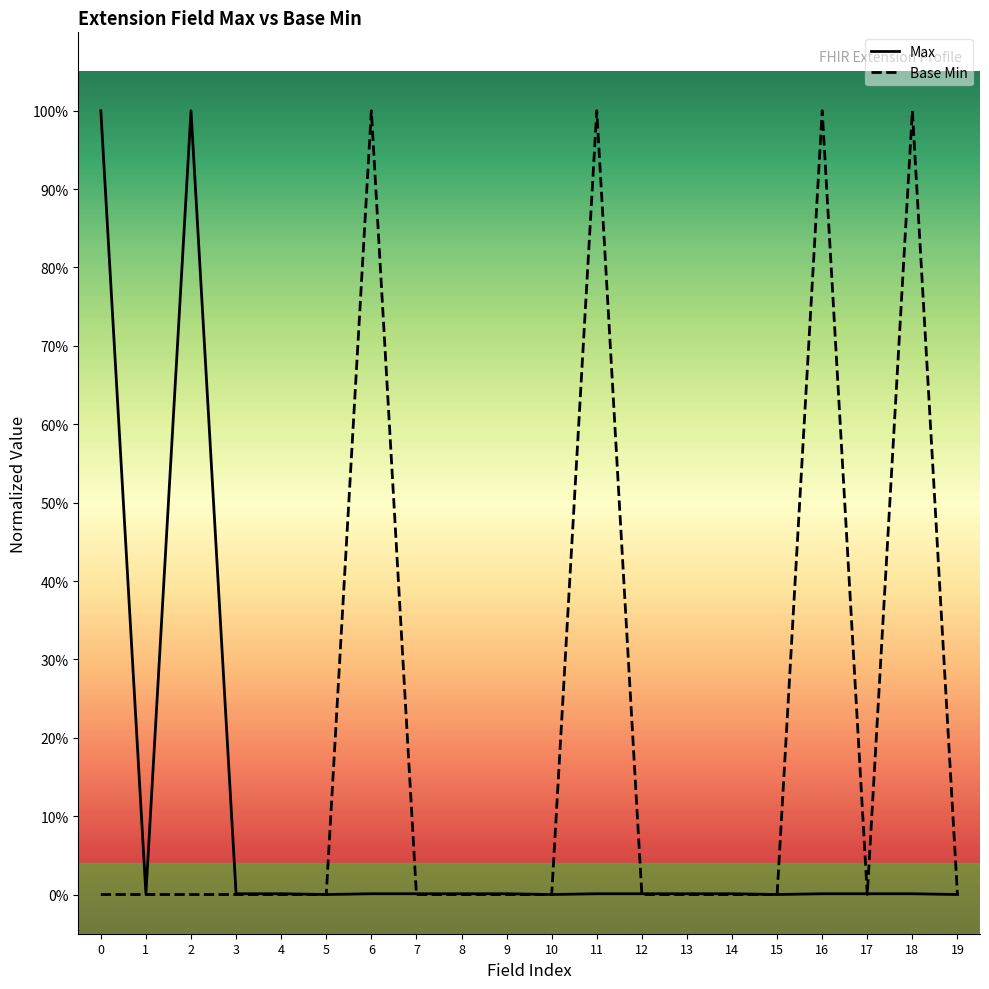

Does the chart have visible grid lines?

No